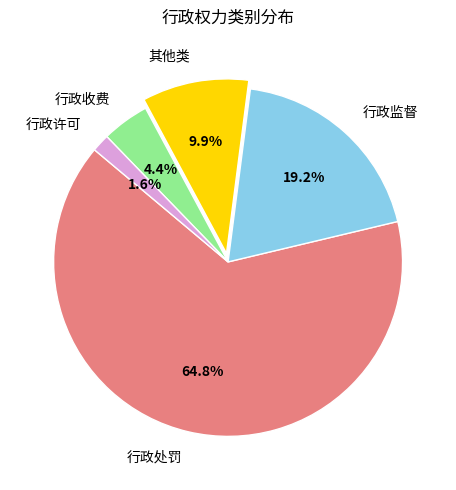

True or false: 其他类 accounts for 10% of the total.

True